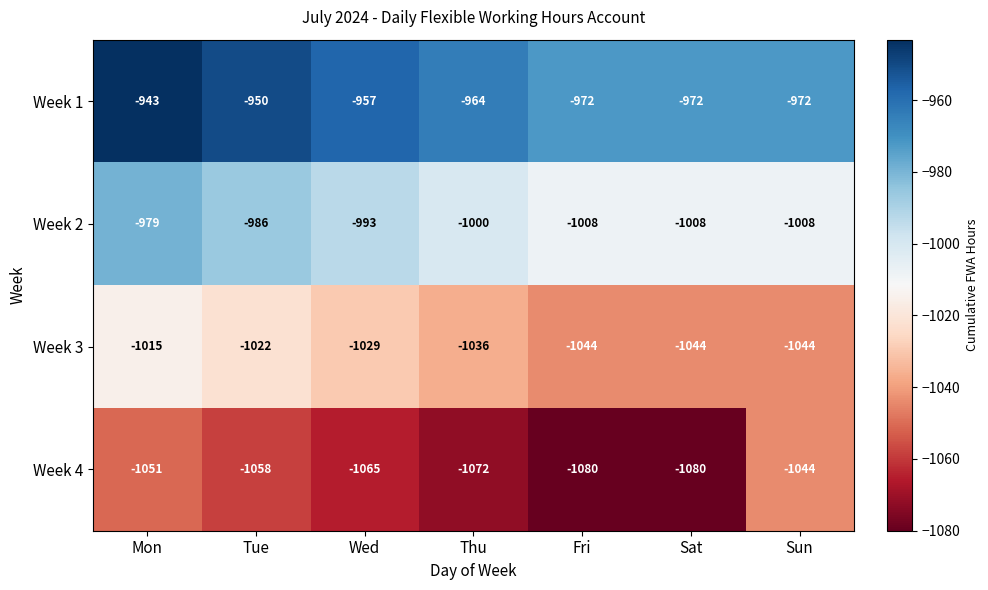

At which category is the sum across all series the highest?

Mon